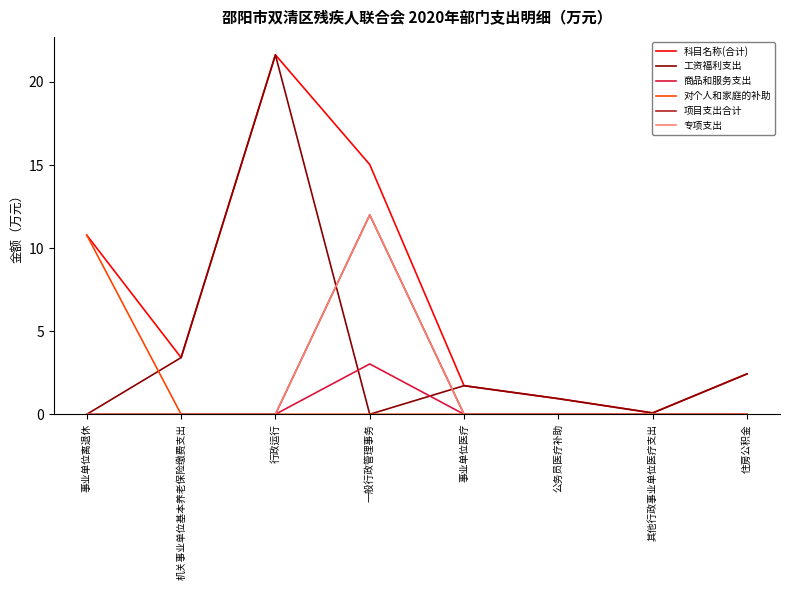

Does the chart display data point markers on the line(s)?

No